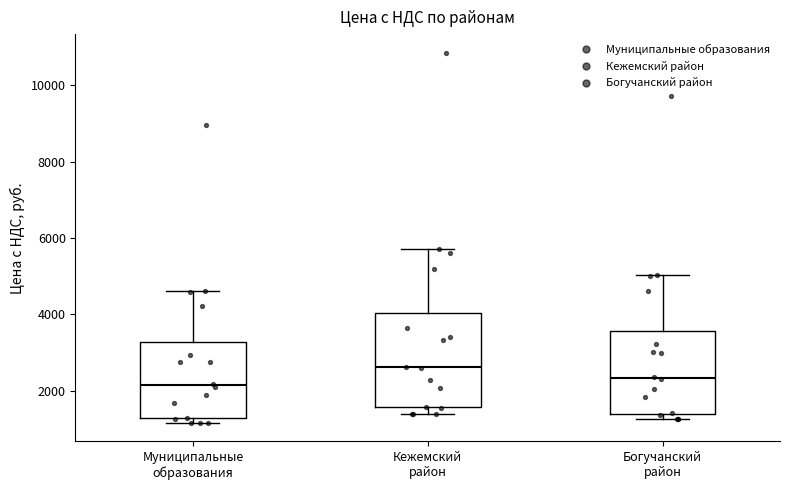

Which box is the tallest, from its lower edge to its upper edge?

Кежемский район